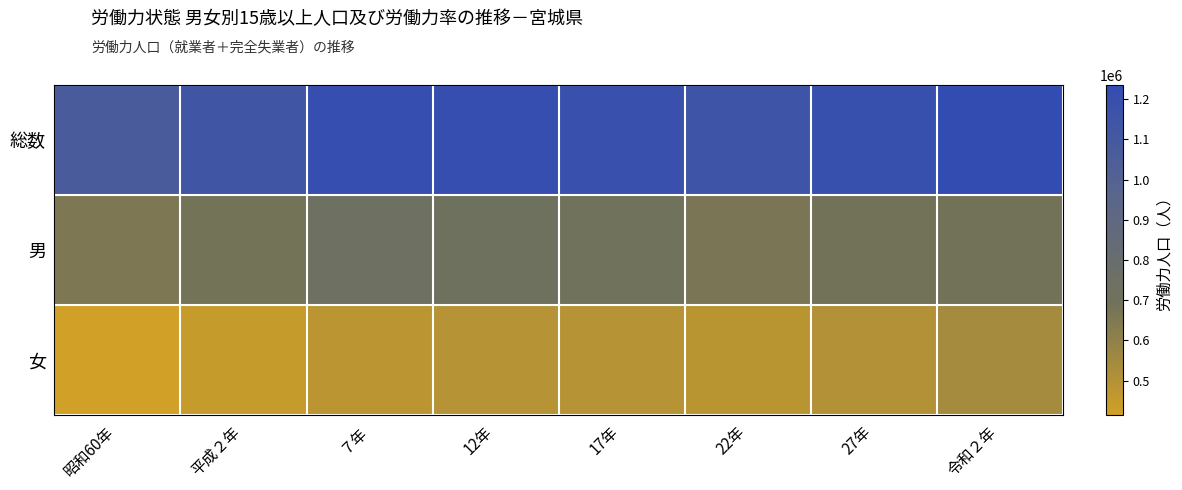

At how many categories does at least one series exceed 1207813?

3